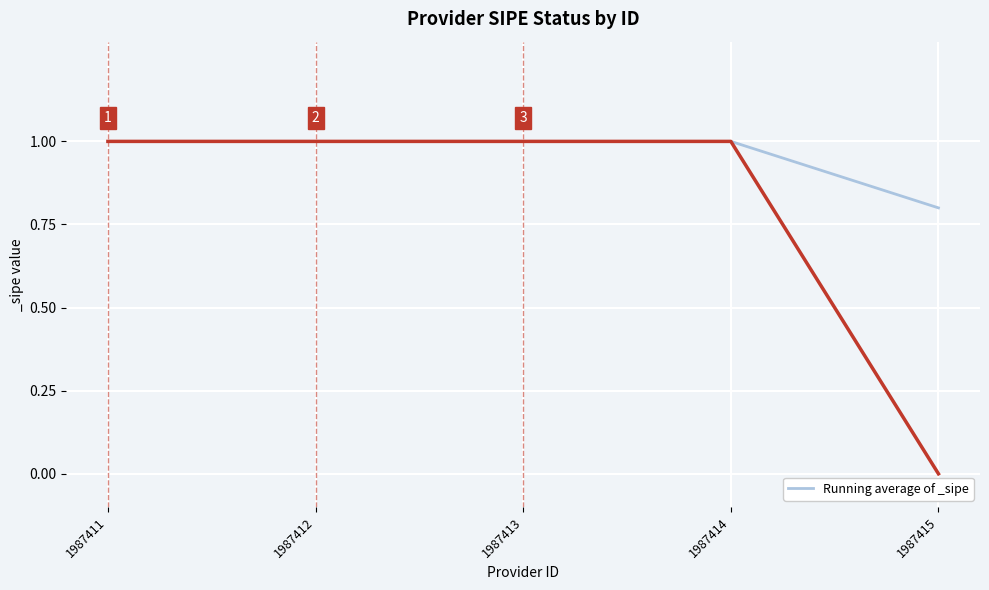

Reading right to left, list all the values displayed in this chart.

0.8	1.0	1.0	1.0	1.0